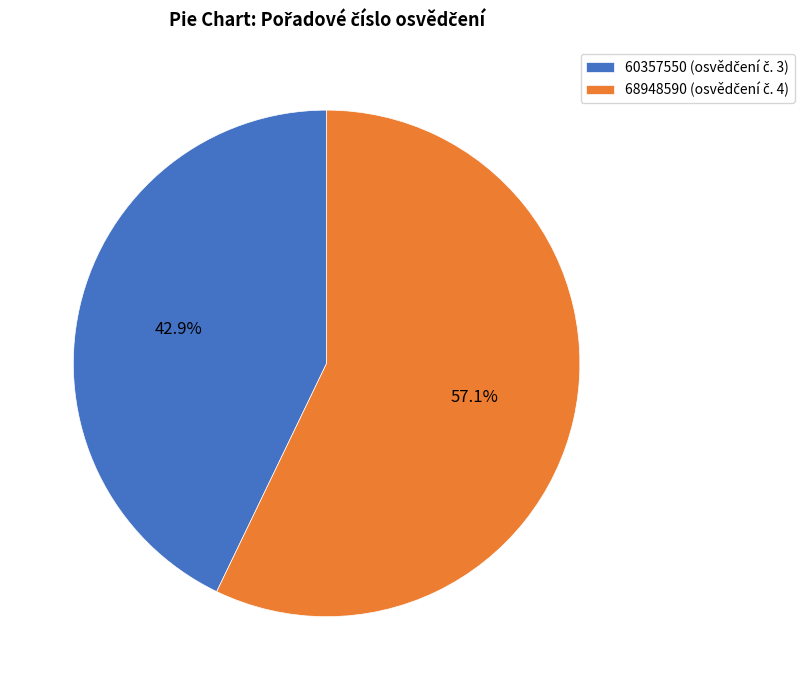

What portion of the pie excludes 60357550?

57.1%